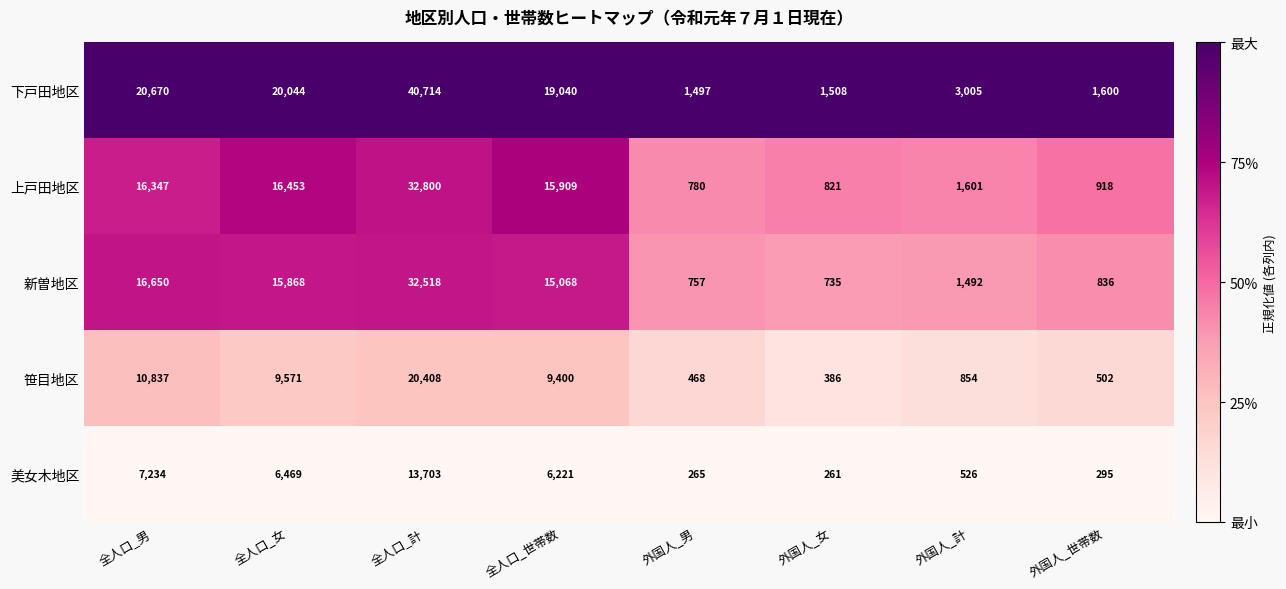

Where is 下戸田地区 nearest to the value 21105?

全人口_男